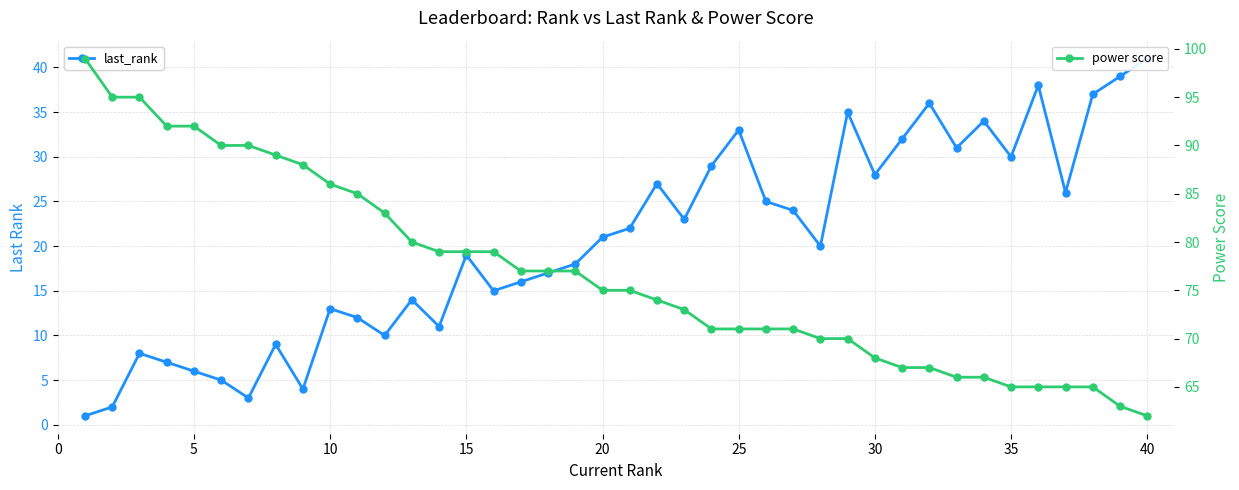

What is the maximum value for power score?

99